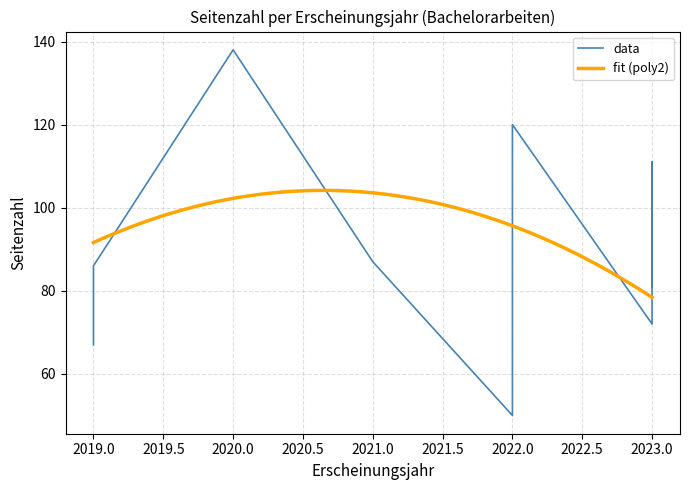

What is the difference between the maximum and minimum values?

88